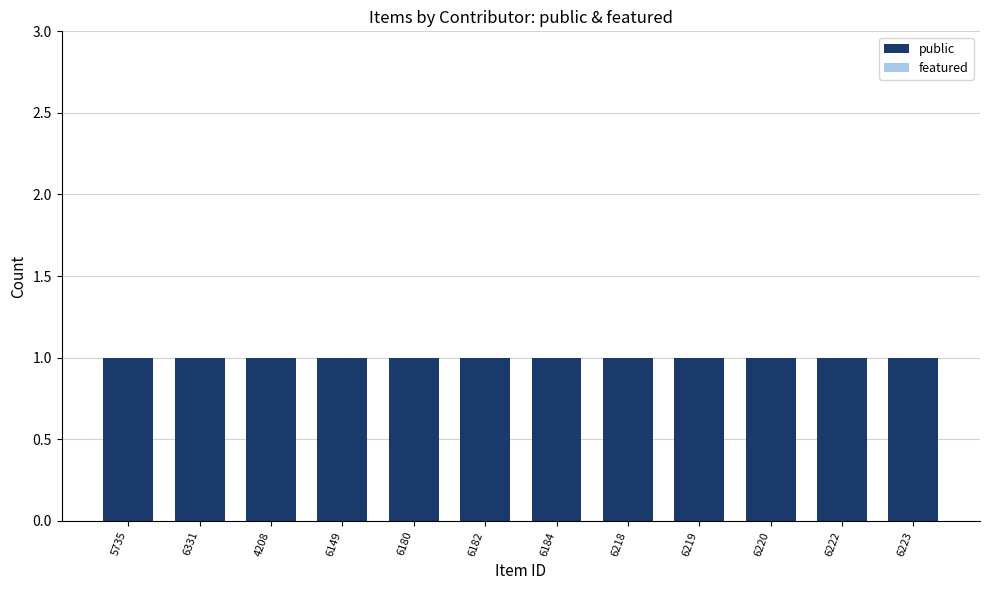

Reading left to right, what are all the values shown in this chart?

public: 1	1	1	1	1	1	1	1	1	1	1	1
featured: 0	0	0	0	0	0	0	0	0	0	0	0